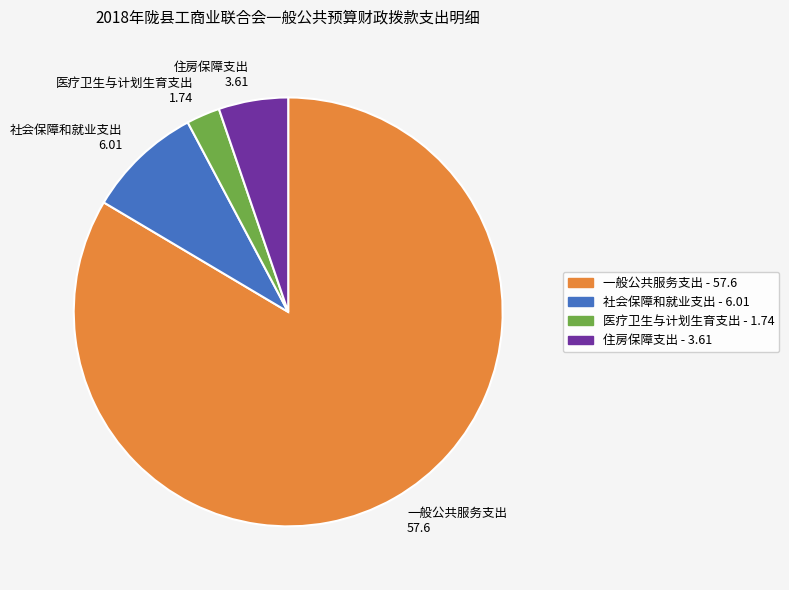

Count the number of slices in the pie.

4